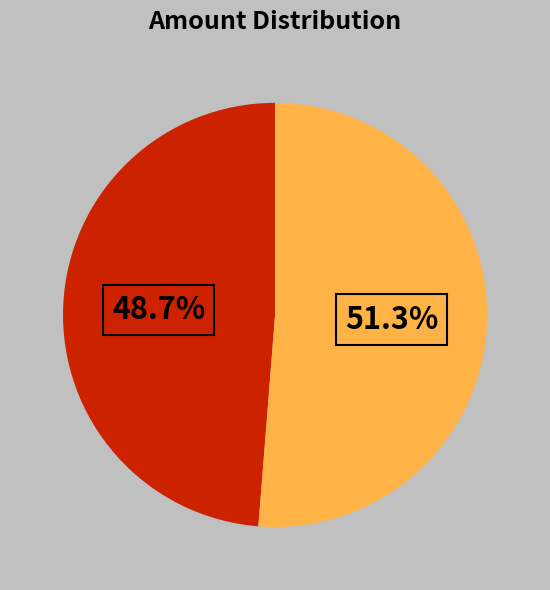

Is there any slice that represents more than half of the pie?

Yes